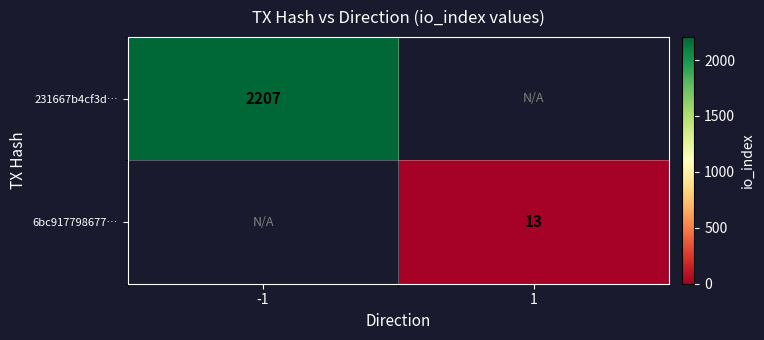

The 231667b4cf3d… series shows 1328 at -1. True or false?

False